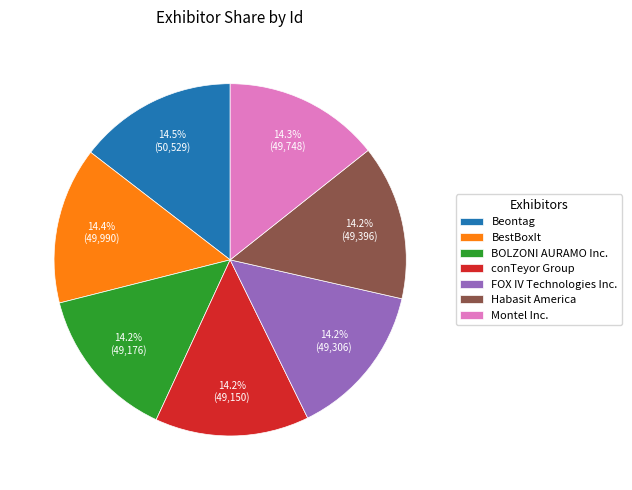

Approximately how many times larger is the value at BOLZONI AURAMO Inc. compared to conTeyor Group?

1.0